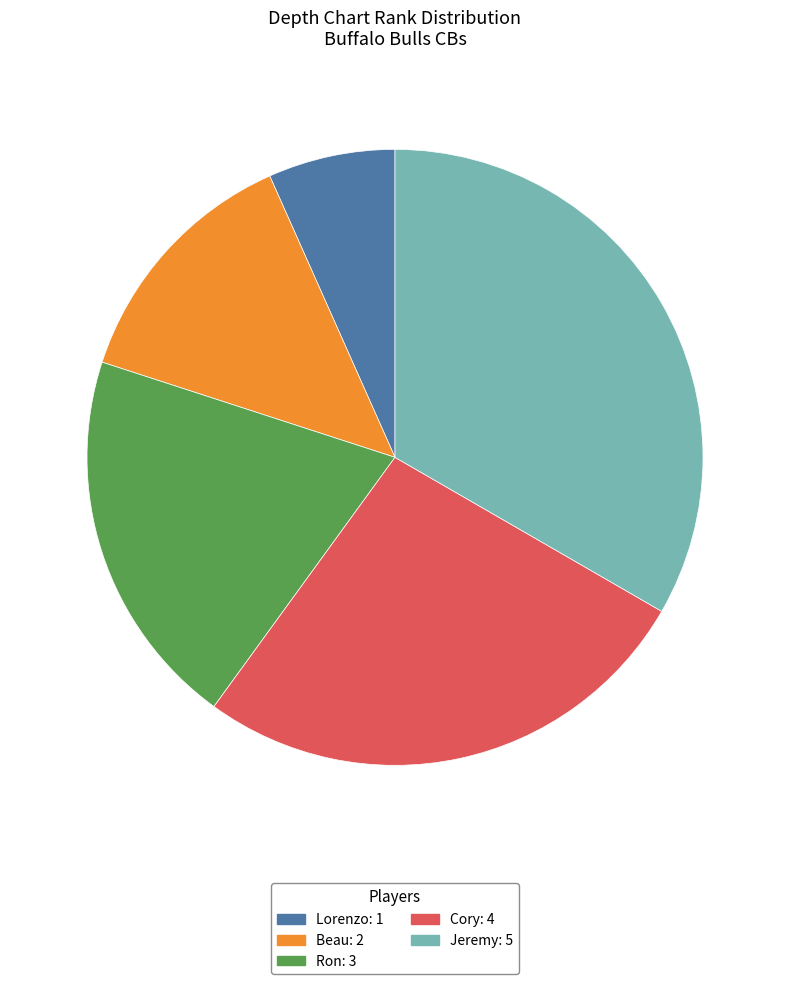

Is there any slice that represents more than half of the pie?

No